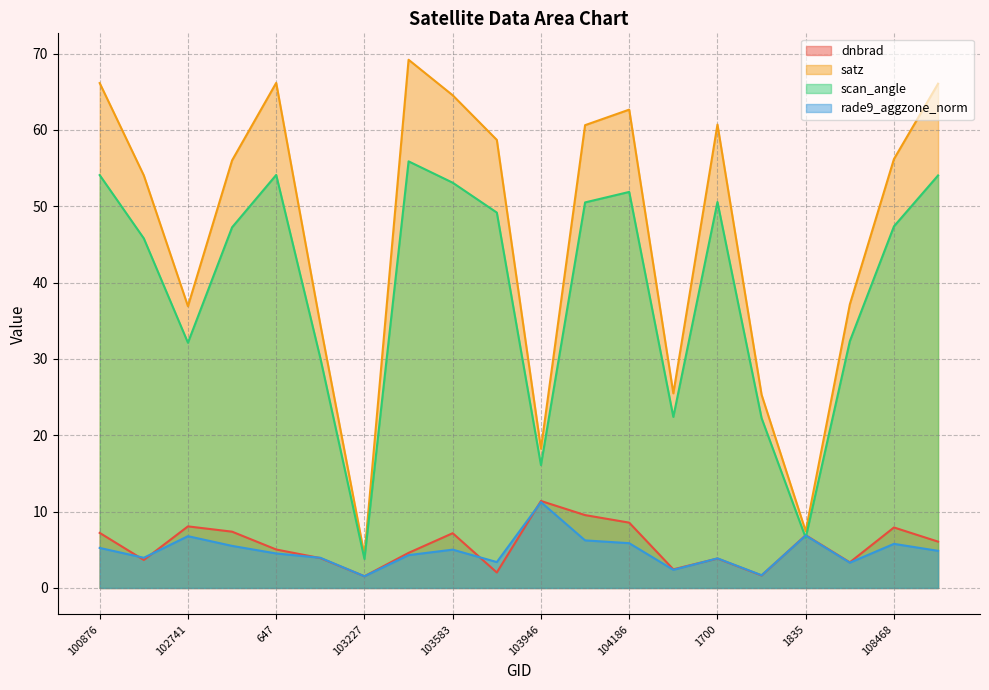

List the labels in order of satz value, smallest first.

103227, 1835, 103946, 107945, 104422, 103109, 102741, 1880, 101003, 102861, 108468, 103592, 1070, 1700, 104186, 103583, 108481, 100876, 647, 103474